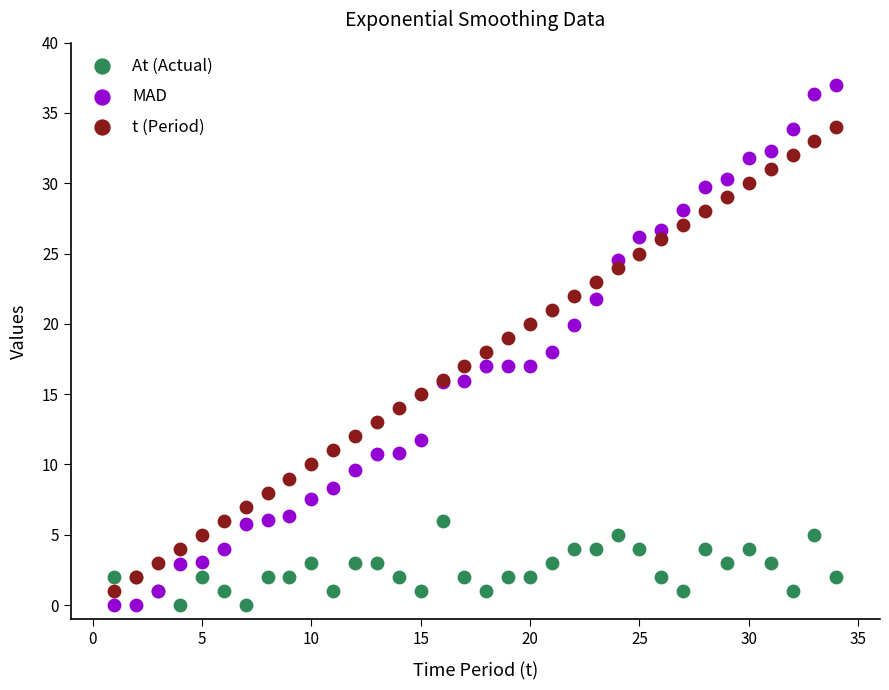

Which series contains the highest Y value?

MAD